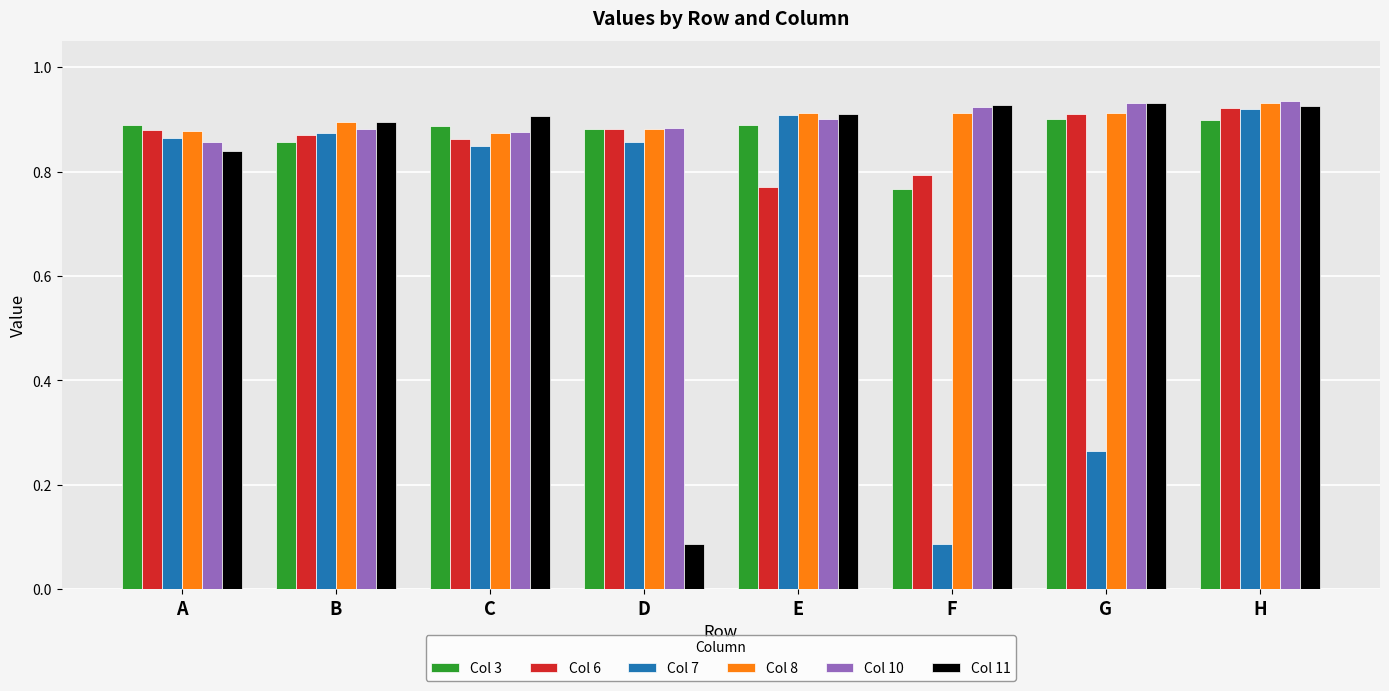

How many bars are there in total?

48